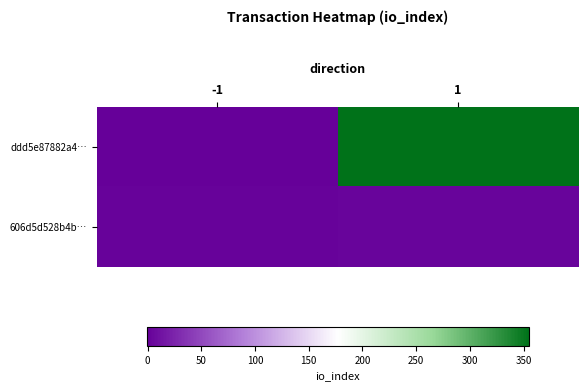

Which series has the largest range (max minus min)?

ddd5e87882a4…